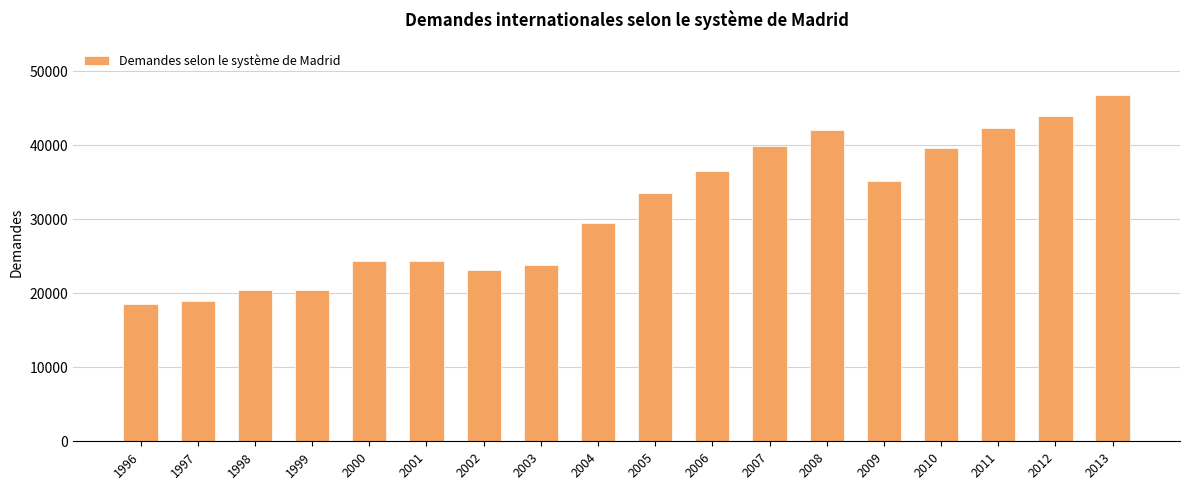

What is the ratio of the value at 2007 to the value at 2006?

1.1